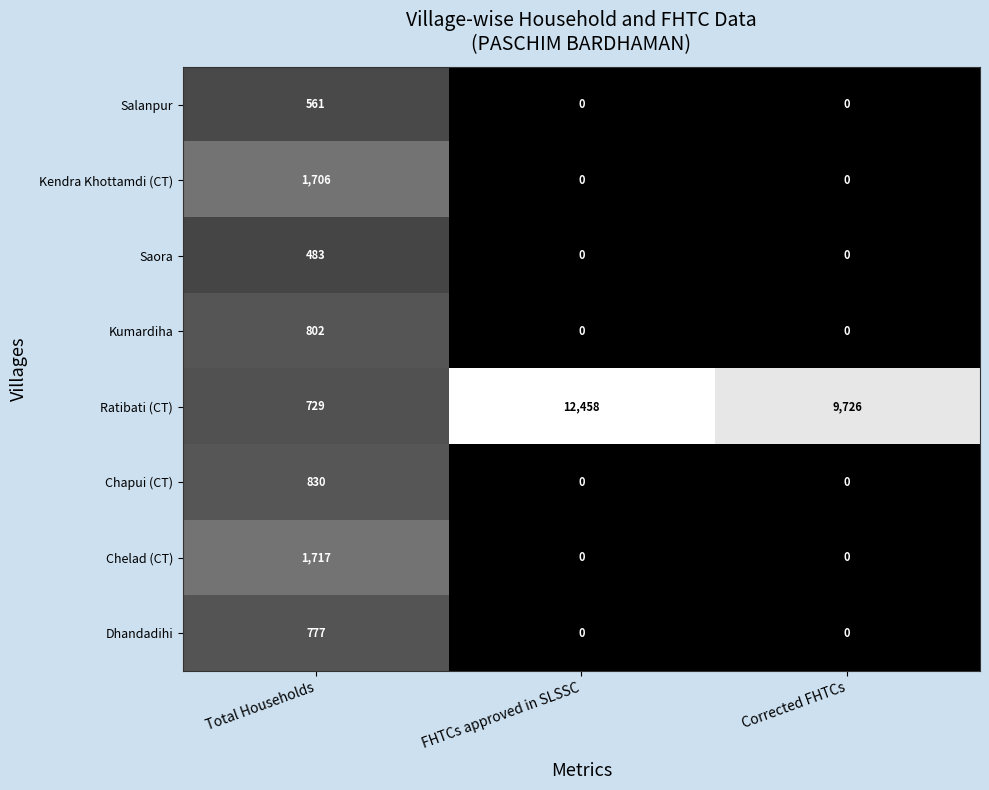

Rank the series at Total Households from lowest to highest value.

Saora, Salanpur, Ratibati (CT), Dhandadihi, Kumardiha, Chapui (CT), Kendra Khottamdi (CT), Chelad (CT)